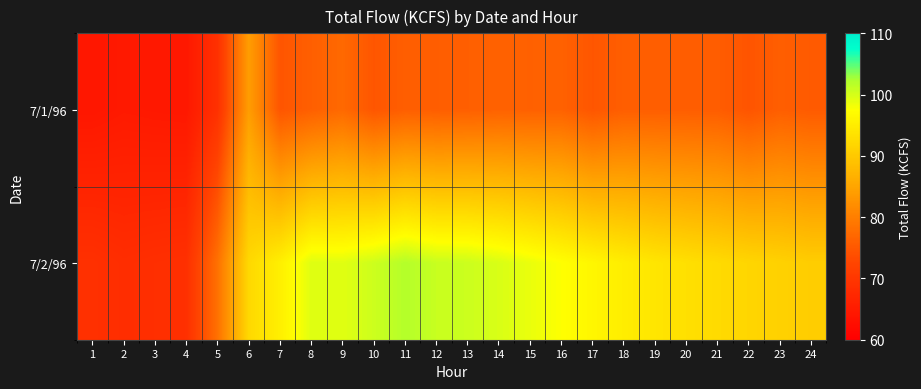

Reading left to right, extract all data points from this chart.

7/1/96: 1=64.3	2=64.8	3=64.6	4=64.5	5=69.0	6=84.0	7=74.7	8=76.0	9=77.2	10=74.8	11=75.9	12=75.8	13=76.0	14=76.3	15=76.2	16=76.3	17=74.8	18=75.9	19=75.9	20=75.8	21=75.7	22=74.6	23=75.9	24=75.4
7/2/96: 1=68.9	2=68.3	3=68.6	4=68.8	5=78.3	6=92.2	7=95.4	8=99.4	9=99.3	10=100.5	11=102.0	12=100.8	13=100.6	14=99.8	15=98.7	16=97.5	17=96.3	18=95.1	19=94.0	20=93.2	21=92.5	22=91.8	23=91.2	24=90.6